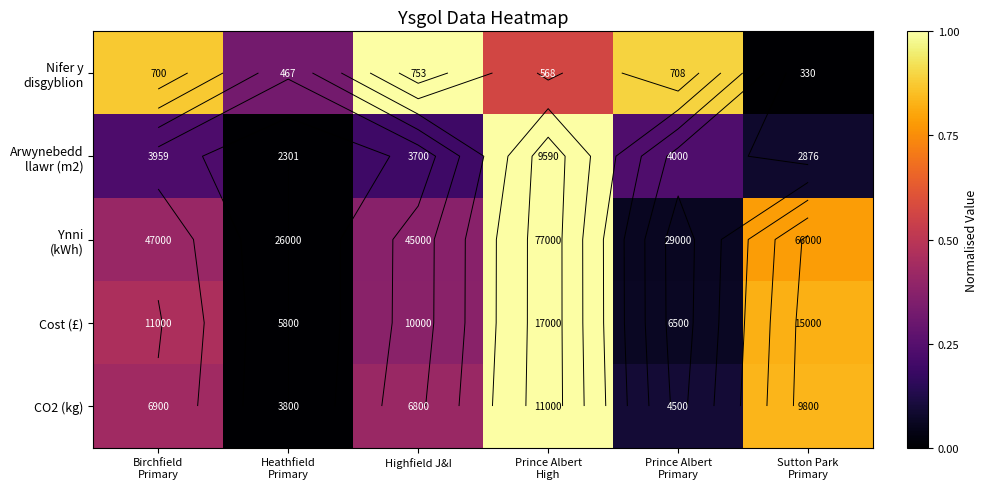

Which has a higher value, Prince Albert
Primary or Prince Albert
High?

Prince Albert
Primary